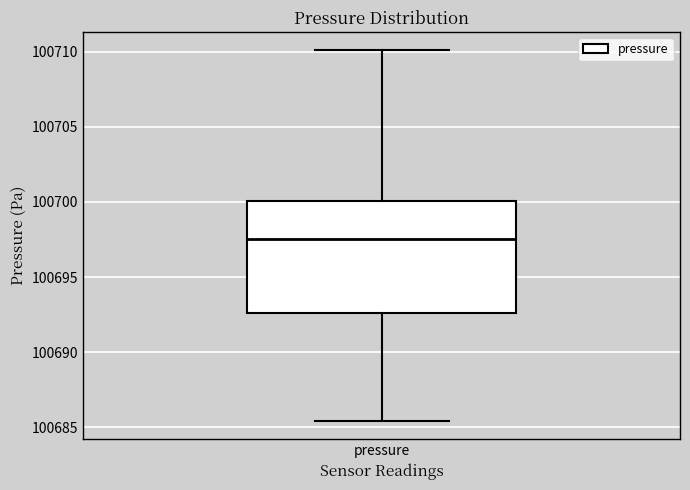

Where is the upper edge of the box for pressure on the y-axis? The values are not printed on the chart, so give them approximately, as read against the axis.

100700.0